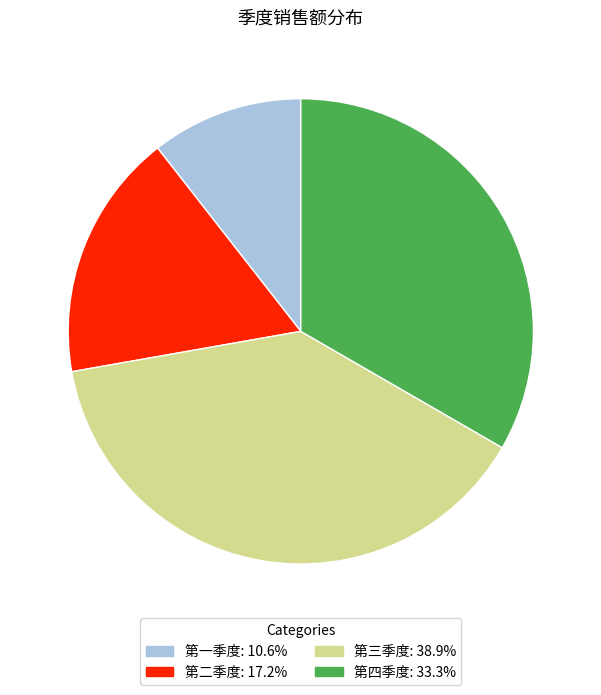

Is there any slice that represents more than half of the pie?

No